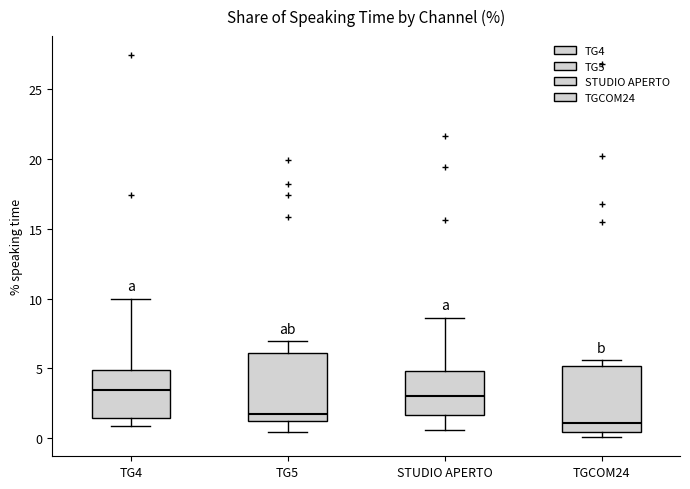

Reading left to right, transcribe this box plot: for each box, give where its median line is, the range the box spans, and where its two whiskers end, as read against the y-axis. The values are not printed on the chart, so give them approximately, as read against the axis.

TG4: median 3.5, box 1.5 to 5.0, whiskers 1.0 to 10.0
TG5: median 1.5, box 1.0 to 6.0, whiskers 0.5 to 7.0
STUDIO APERTO: median 3.0, box 1.5 to 5.0, whiskers 0.5 to 8.5
TGCOM24: median 1.0, box 0.5 to 5.0, whiskers 0.0 to 5.5